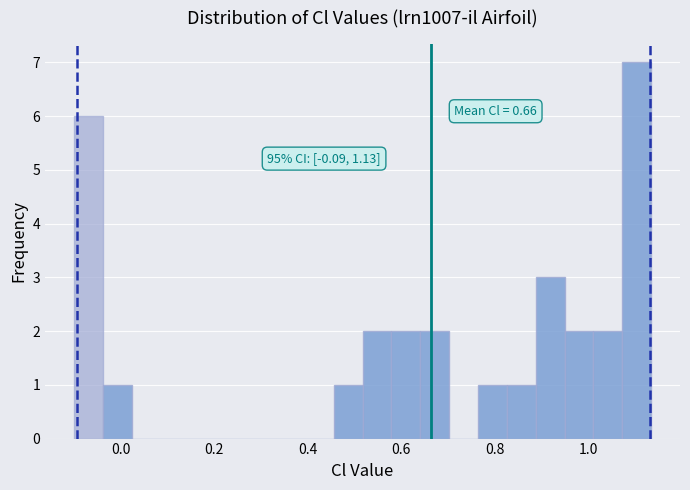

Read against the x-axis, roughly where is the centre of the tallest bar?

1.10